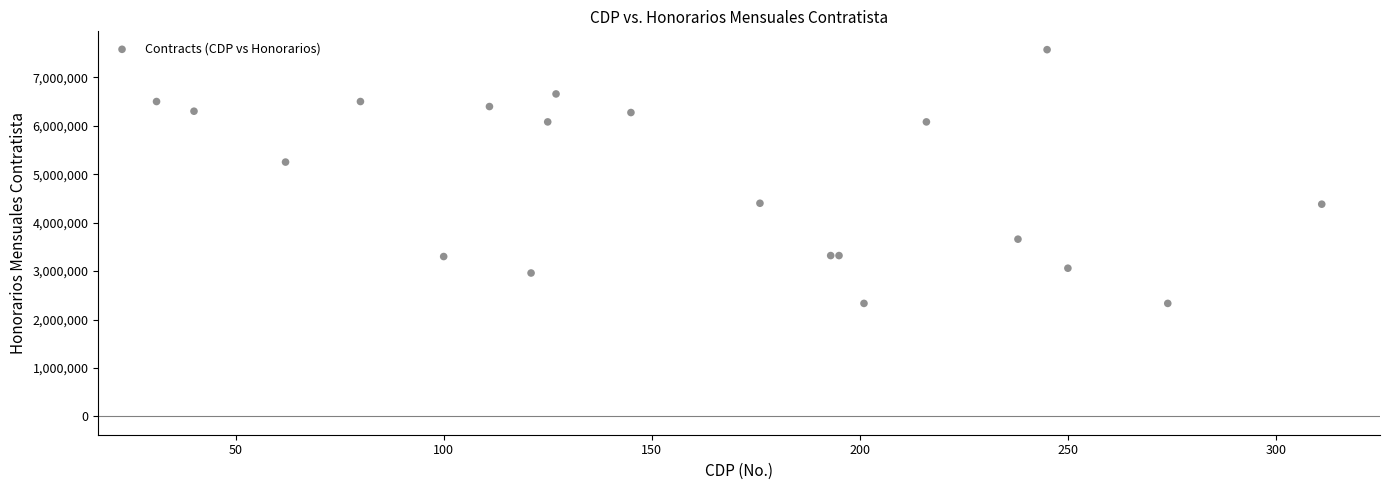

What Y value in the scatter plot is closest to 4951525?

5250000